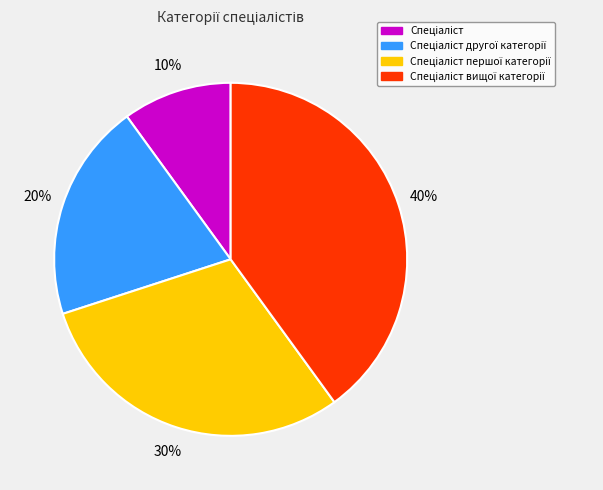

How many slices are in this pie chart?

4